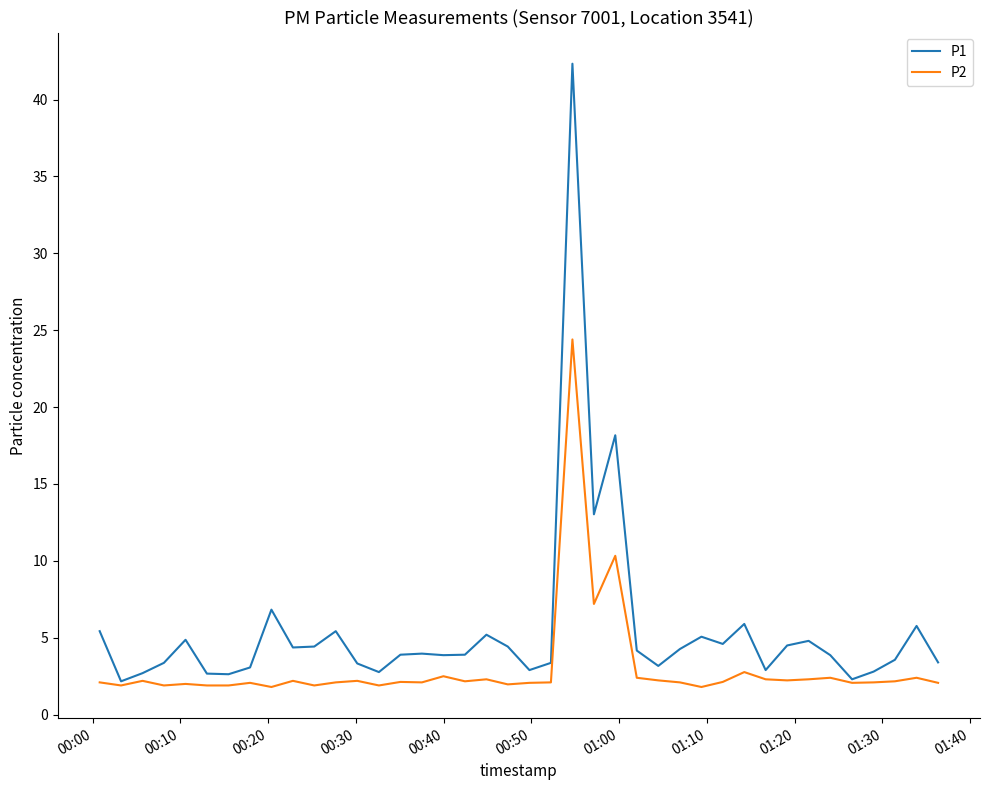

At how many categories does at least one series exceed 41?

1